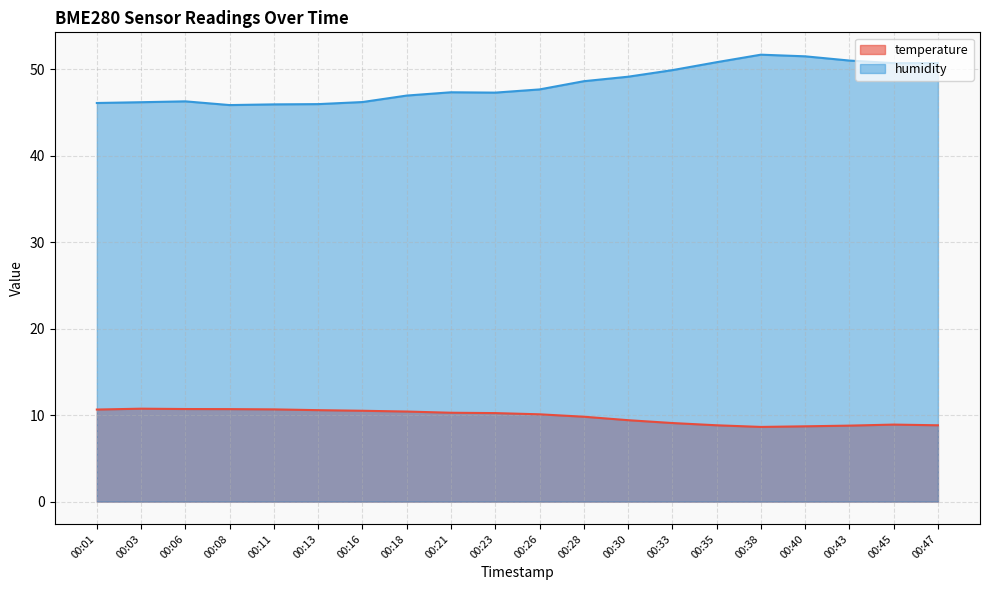

What is the sum of the humidity values at 00:16 and 00:38?

97.9